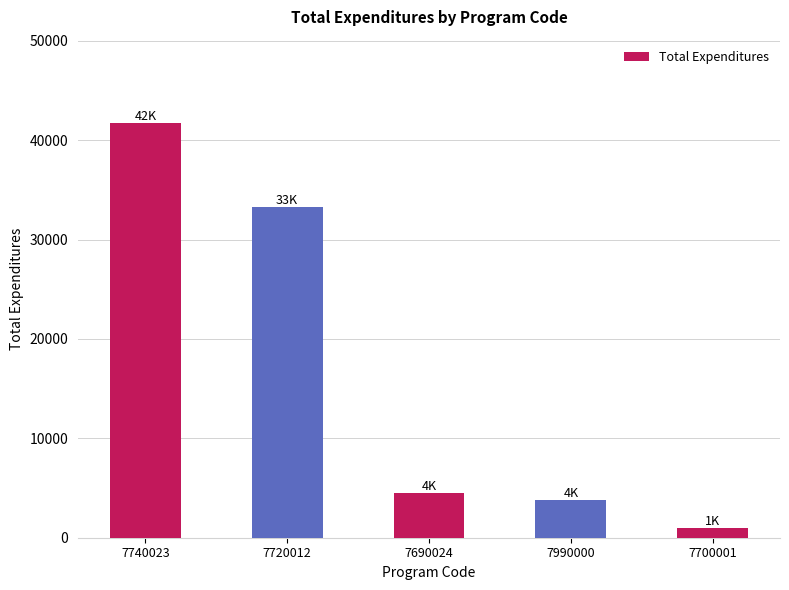

How many bars are there in total?

5